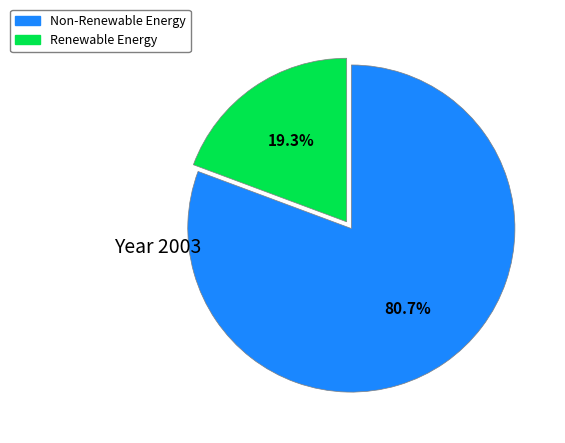

Is there a majority slice in this chart?

Yes